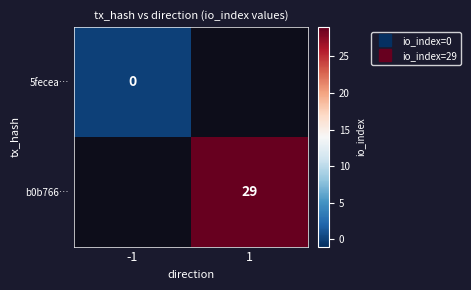

At how many categories does at least one series exceed 17?

1